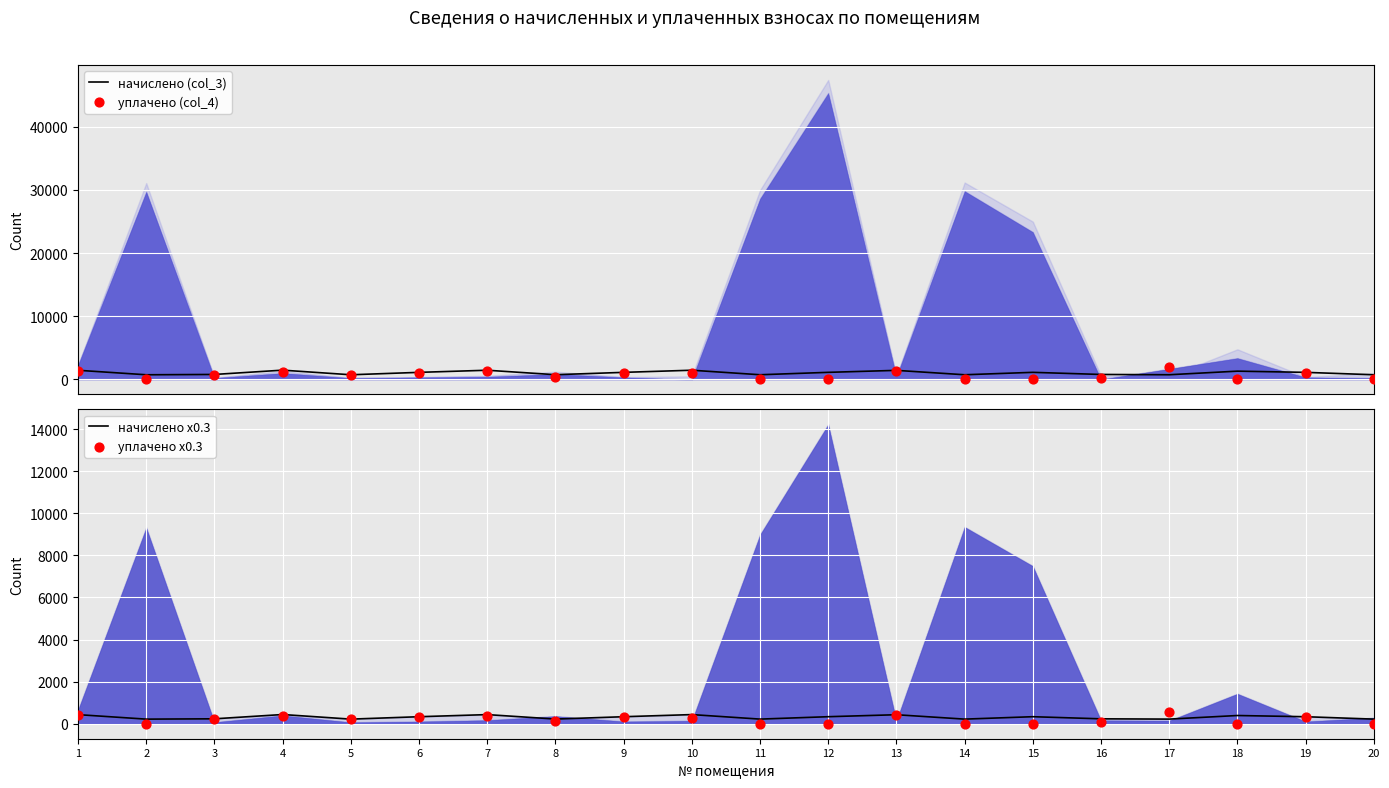

At which category is the sum across all series the highest?

13